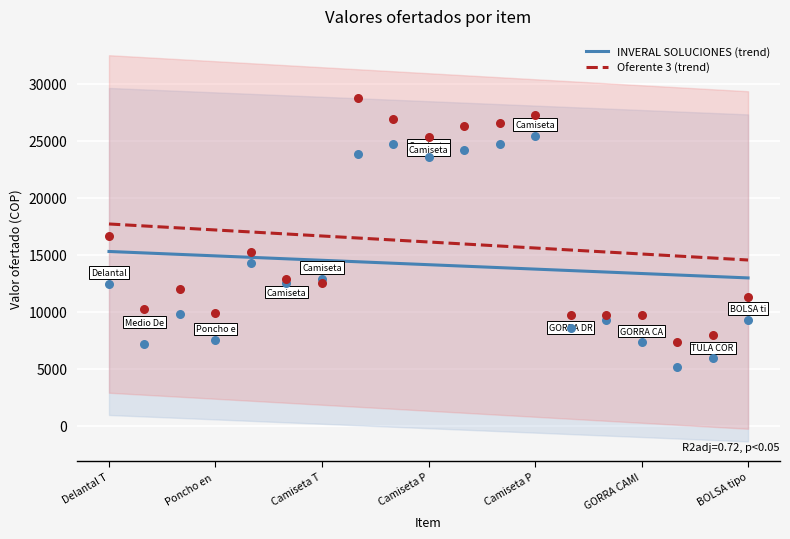

Which series reaches the minimum Y coordinate?

INVERAL SOLUCIONES